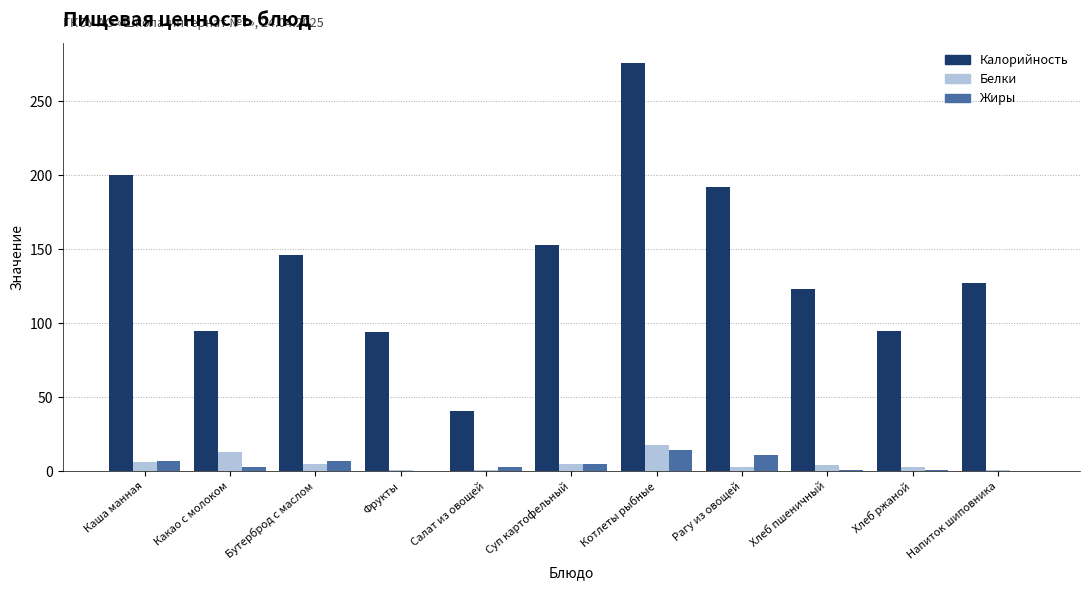

What are all the series names shown in the legend?

Калорийность, Белки, Жиры